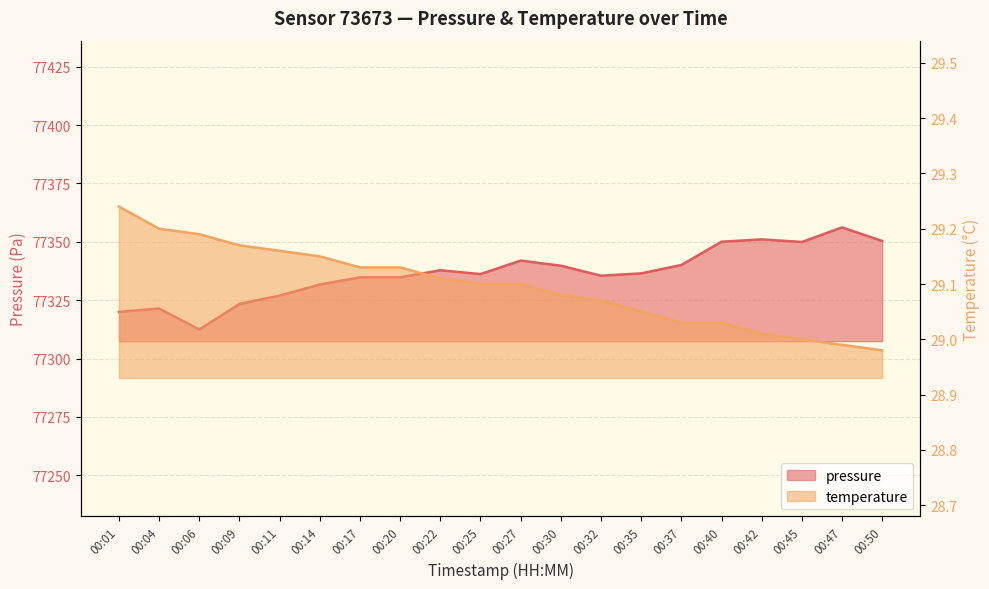

True or false: pressure and temperature cross at least once.

False